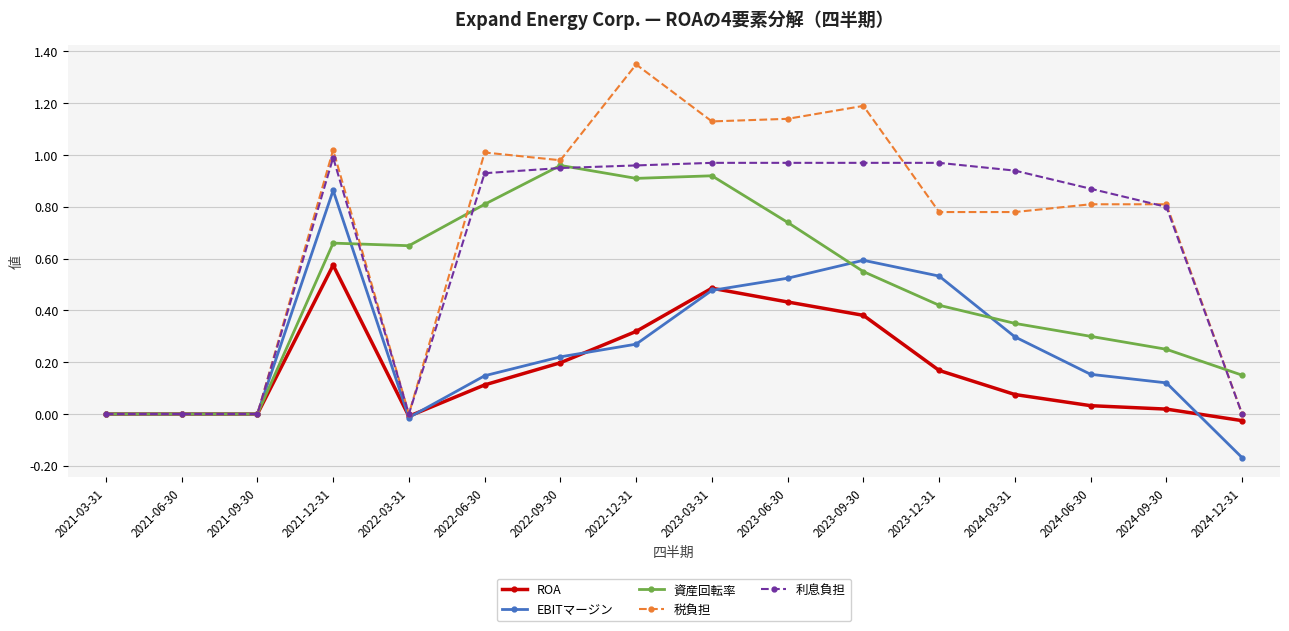

True or false: EBITマージン has a value of 0.4 at 2021-06-30.

False